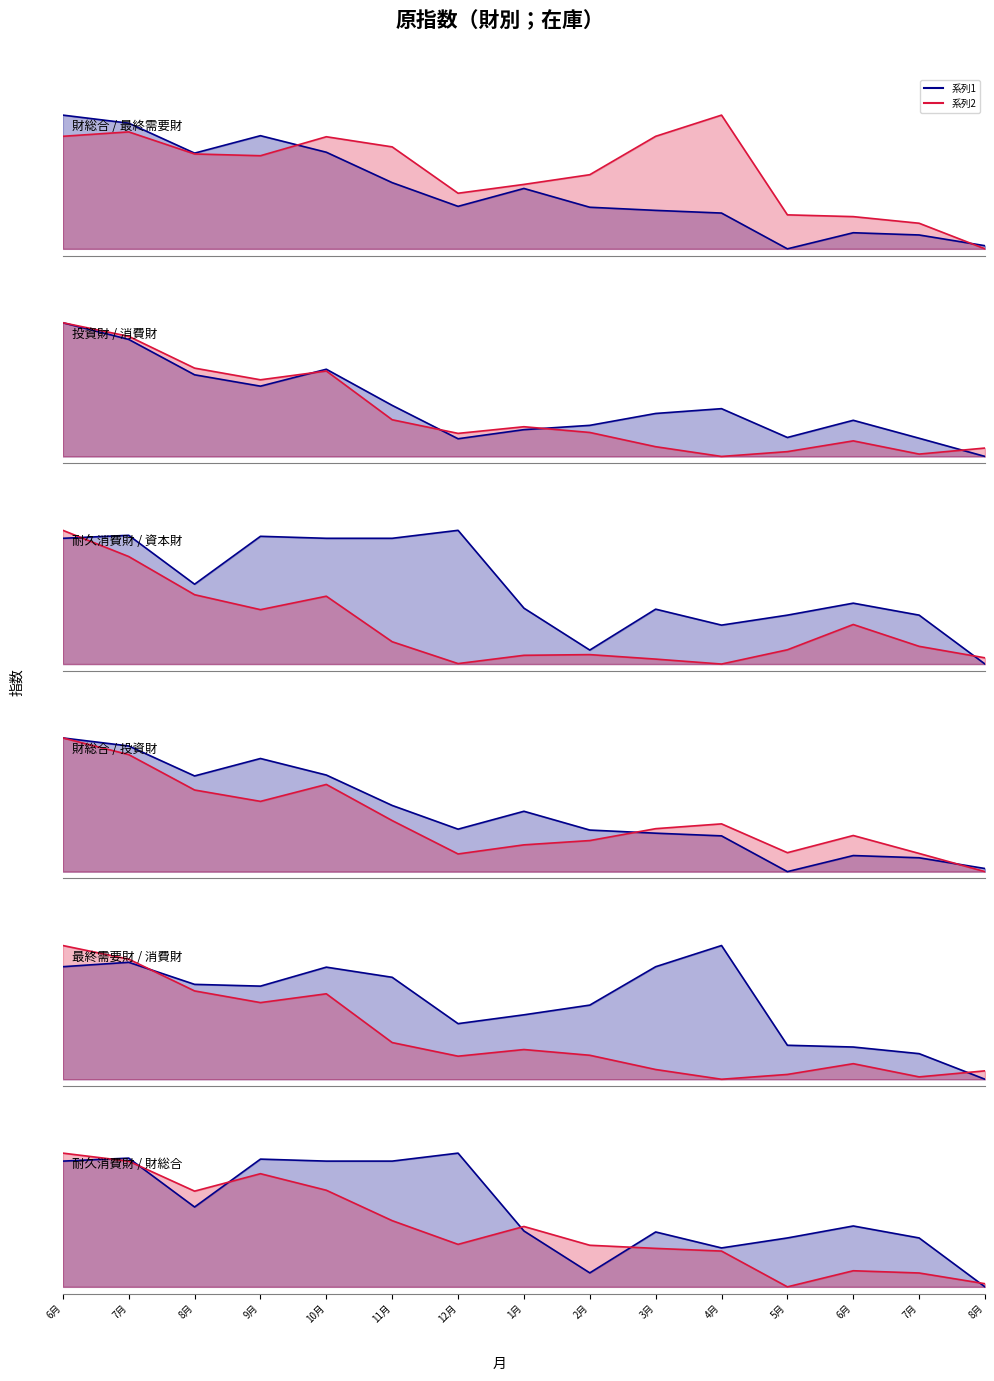

Reading left to right, transcribe all the data shown in this chart.

資本財: 1.0	0.8	0.5	0.4	0.5	0.2	0.0	0.1	0.1	0.0	0.0	0.1	0.3	0.1	0.0
消費財: 1.0	0.9	0.7	0.6	0.6	0.3	0.2	0.2	0.2	0.1	0.0	0.0	0.1	0.0	0.1
耐久消費財: 0.9	1.0	0.6	1.0	0.9	0.9	1.0	0.4	0.1	0.4	0.3	0.4	0.5	0.4	0.0
投資財: 1.0	0.9	0.6	0.5	0.7	0.4	0.1	0.2	0.2	0.3	0.4	0.1	0.3	0.1	0.0
最終需要財: 0.8	0.9	0.7	0.7	0.8	0.8	0.4	0.5	0.6	0.8	1.0	0.3	0.2	0.2	0.0
財総合: 1.0	0.9	0.7	0.8	0.7	0.5	0.3	0.5	0.3	0.3	0.3	0.0	0.1	0.1	0.0